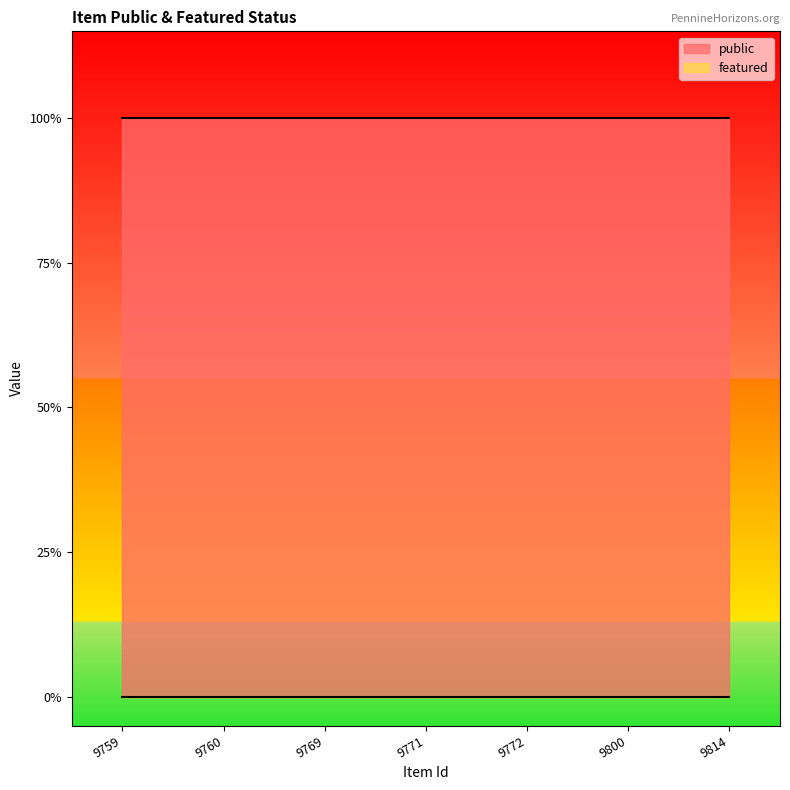

Which series has the widest spread of values?

public